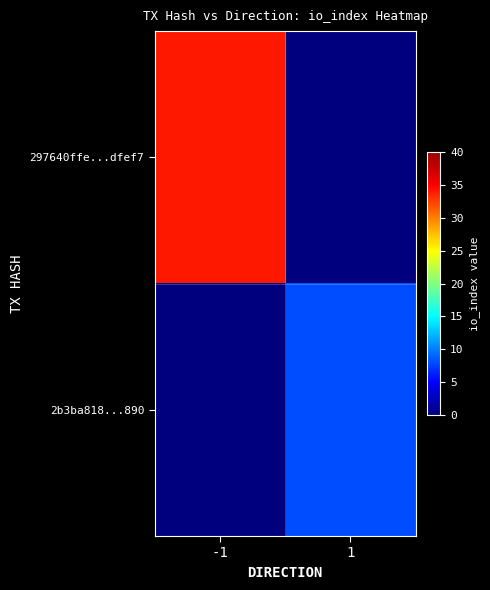

Which series changed the most between -1 and 1?

297640ffe...dfef7